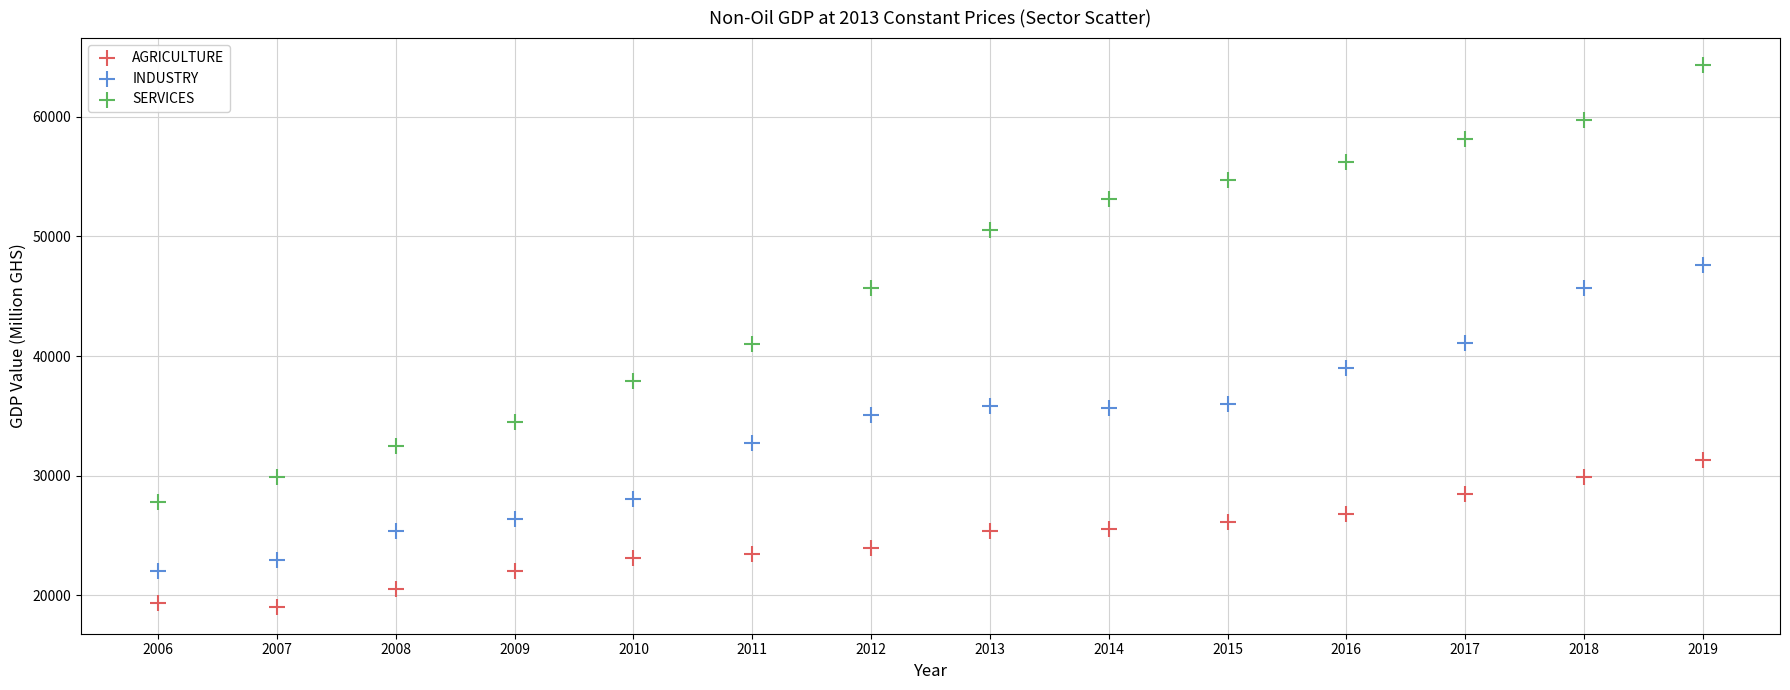

Which series reaches the maximum Y coordinate?

SERVICES